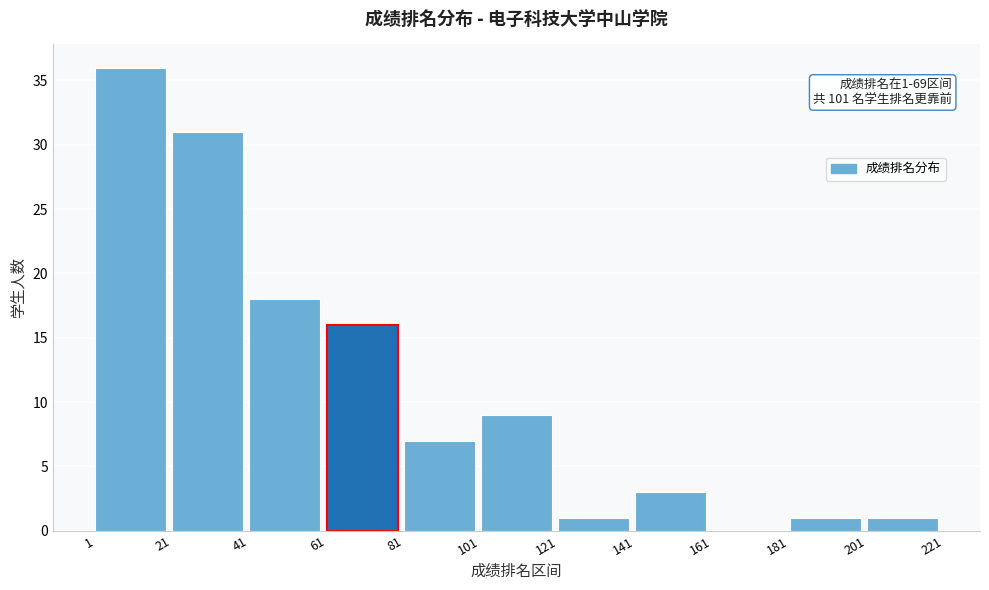

Over which range of the x-axis is the bar tallest?

1 to 21